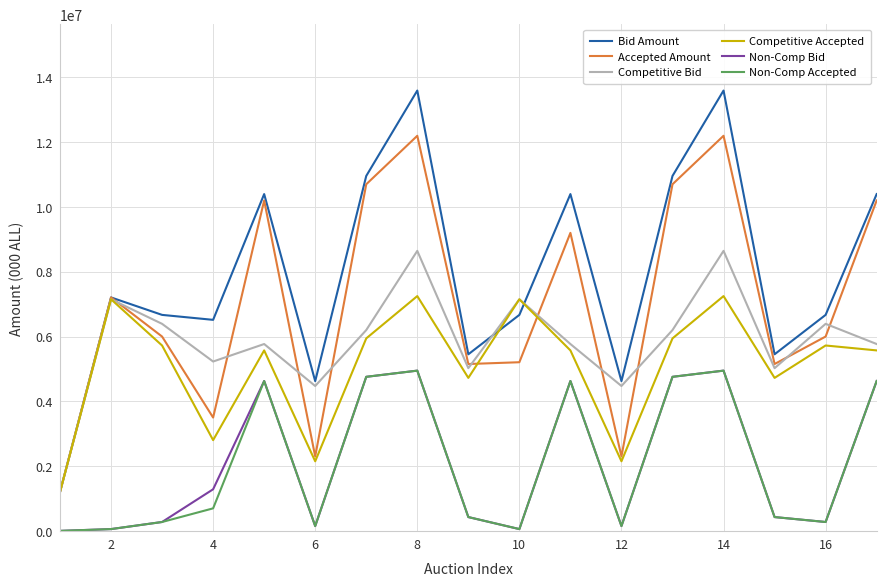

What is the average value of the Bid Amount series?

7963055